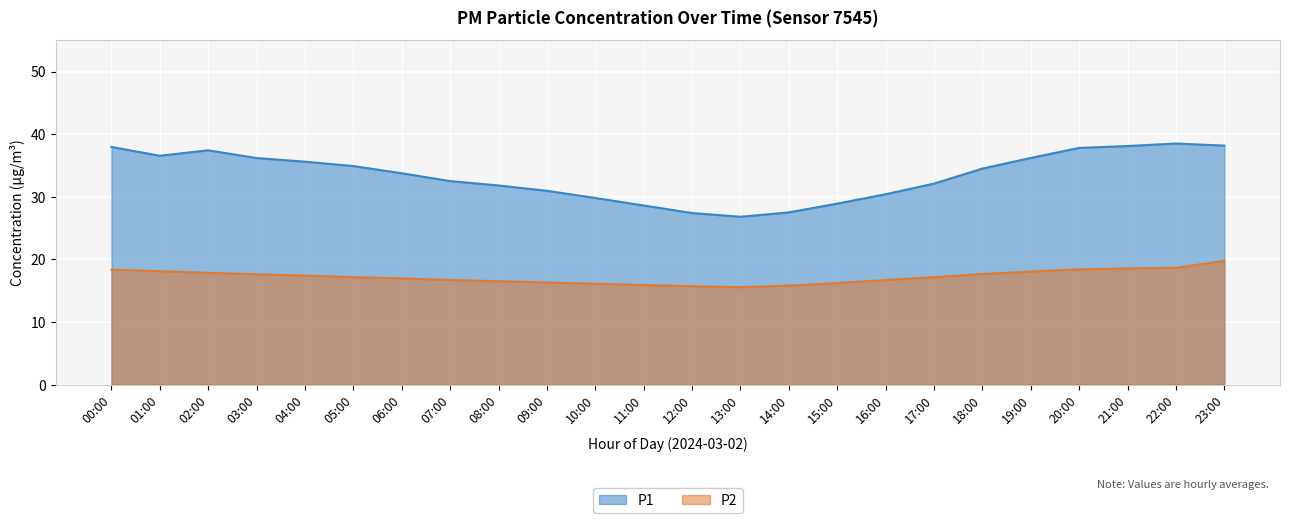

The value of P1 at 13:00 is 26.8. True or false?

True